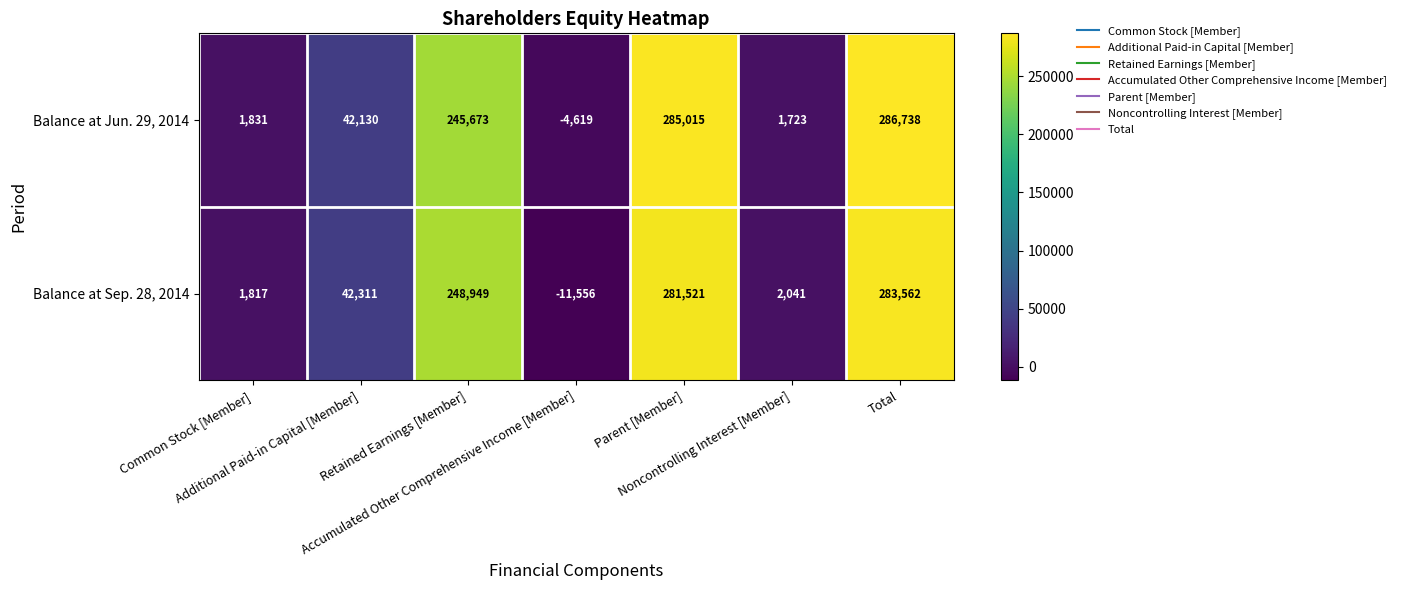

Which series has the widest spread of values?

Balance at Sep. 28, 2014